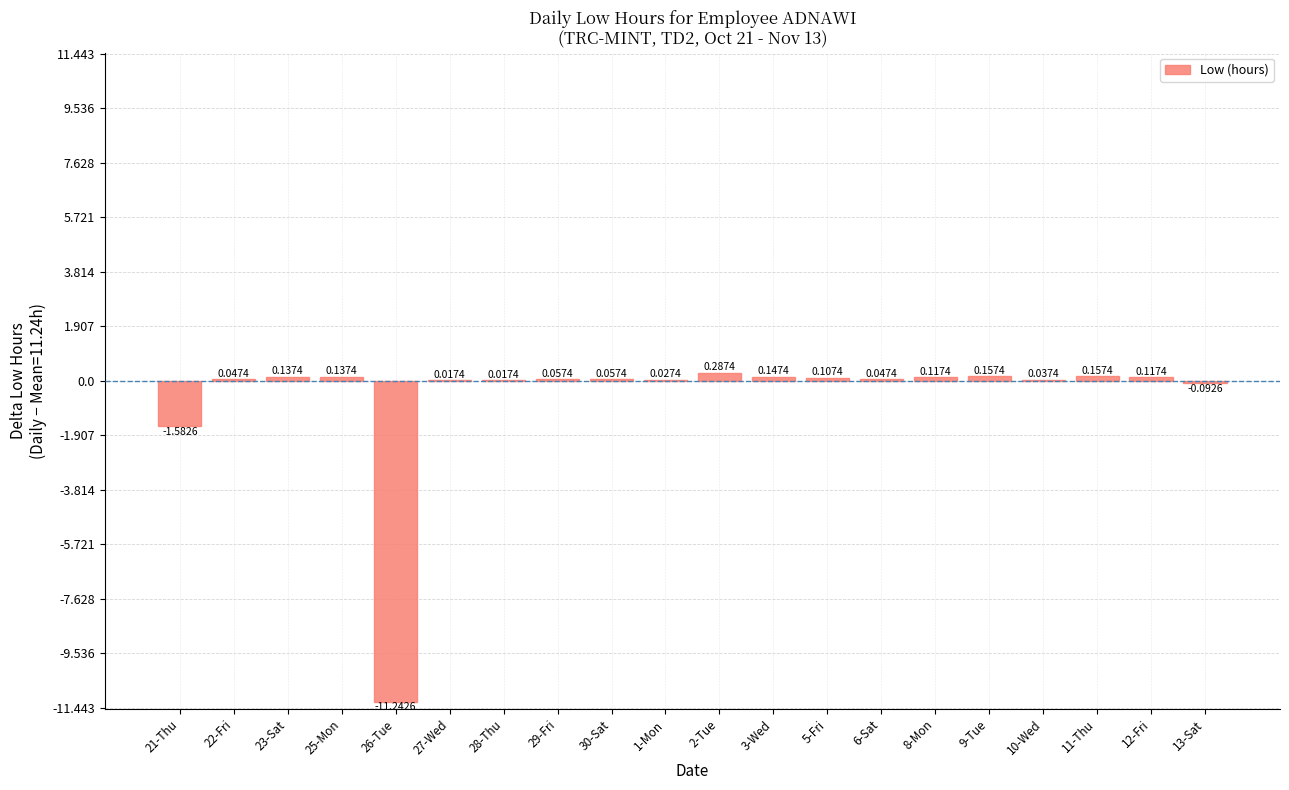

How many positive values are there?

17